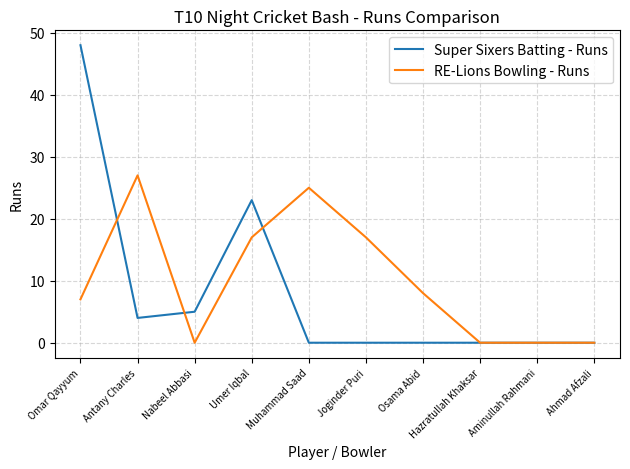

Which series changed the most between Muhammad Saad and Hazratullah Khaksar?

RE-Lions Bowling - Runs